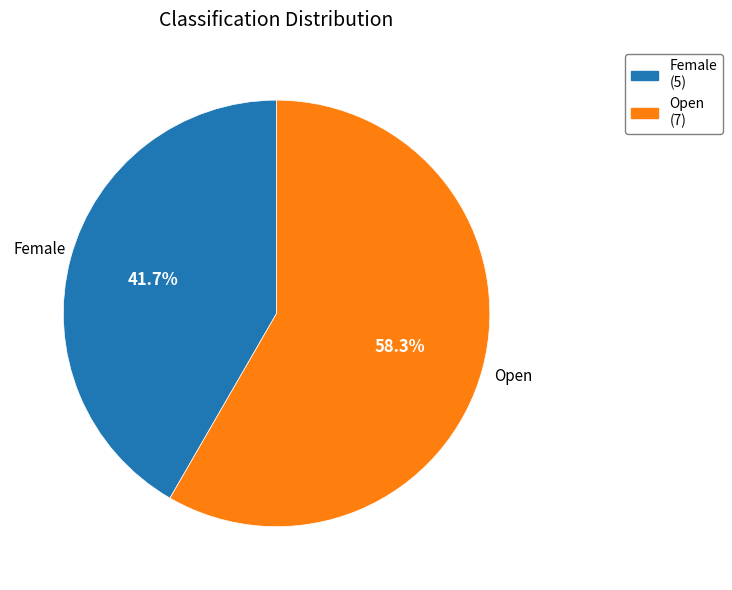

What portion of the pie excludes Open?

41.7%